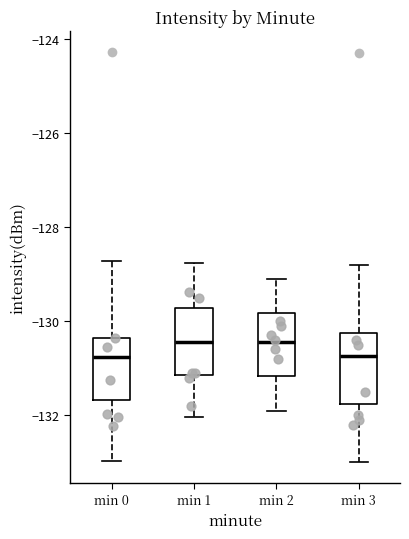

Reading left to right, transcribe this box plot: for each box, give where its median line is, the range the box spans, and where its two whiskers end, as read against the y-axis. The values are not printed on the chart, so give them approximately, as read against the axis.

min 0: median -130.8, box -131.6 to -130.4, whiskers -133.0 to -128.8
min 1: median -130.4, box -131.2 to -129.8, whiskers -132.0 to -128.8
min 2: median -130.4, box -131.2 to -129.8, whiskers -131.8 to -129.0
min 3: median -130.8, box -131.8 to -130.2, whiskers -133.0 to -128.8